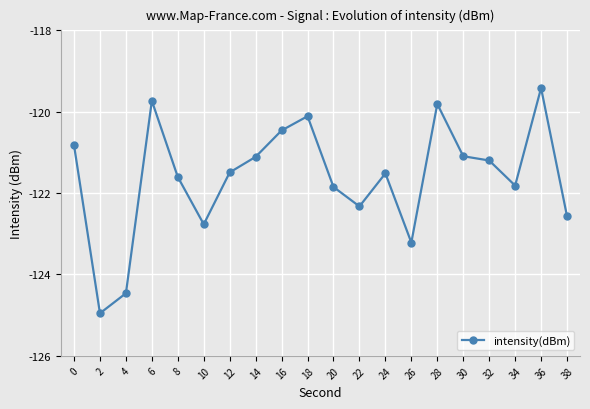

Read the value at 28.

-119.8